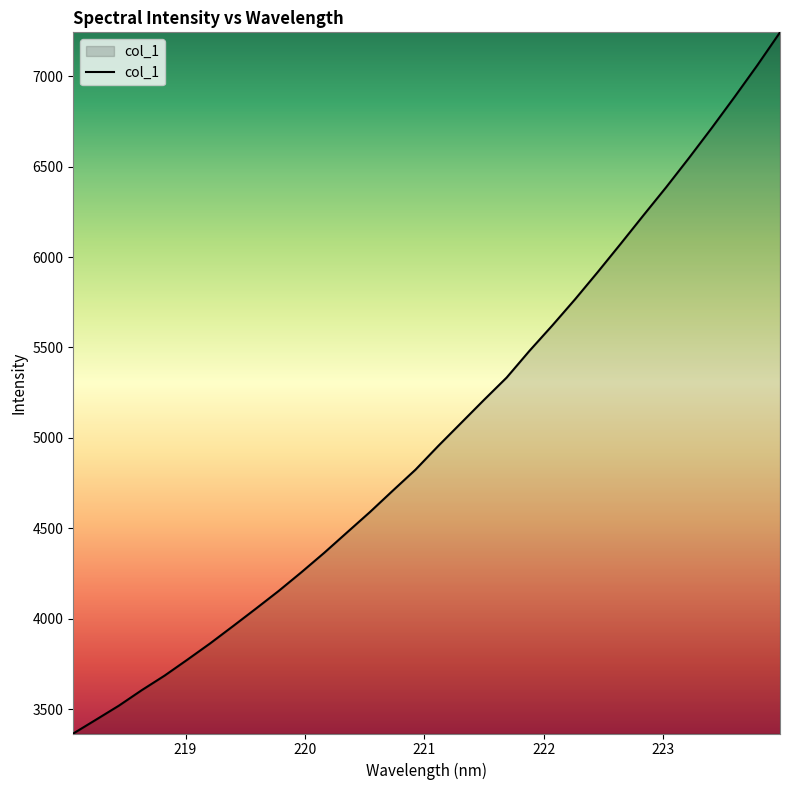

What is the minimum value shown in the chart?

3366.3